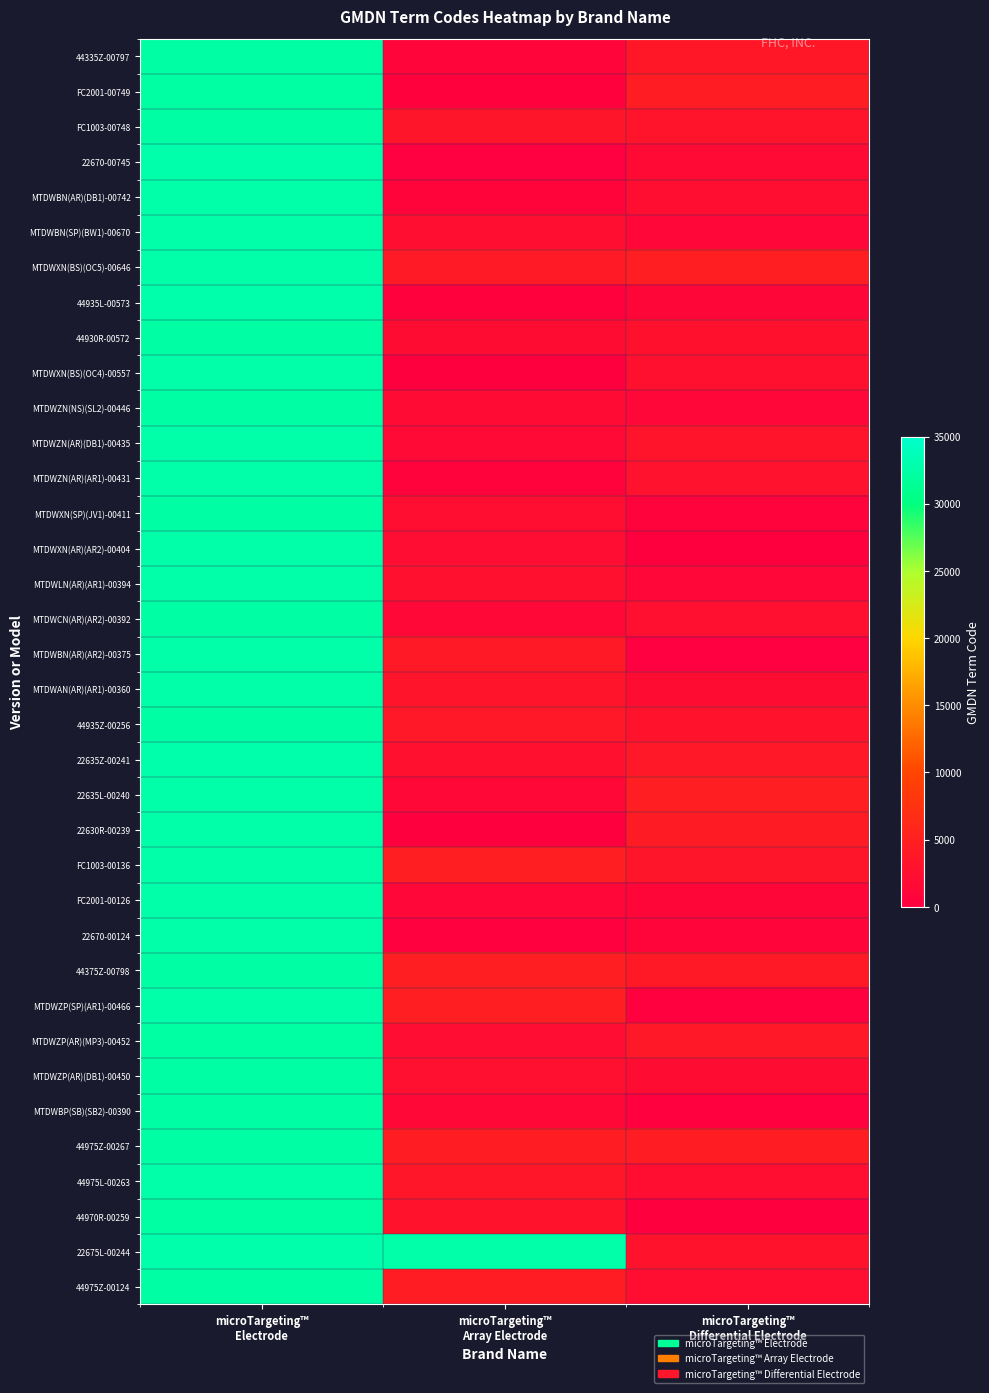

List the series in order of their peak value, highest first.

22635Z-00241, 22670-00745, 44935L-00573, 22675L-00244, MTDWZN(AR)(DB1)-00435, MTDWXN(AR)(AR2)-00404, MTDWXN(BS)(OC5)-00646, 22635L-00240, MTDWBN(AR)(DB1)-00742, MTDWZN(AR)(AR1)-00431, MTDWBN(SP)(BW1)-00670, MTDWXN(BS)(OC4)-00557, FC1003-00136, MTDWLN(AR)(AR1)-00394, MTDWBN(AR)(AR2)-00375, 44975L-00263, 22630R-00239, MTDWZP(SP)(AR1)-00466, FC2001-00126, MTDWAN(AR)(AR1)-00360, 22670-00124, 44930R-00572, MTDWXN(SP)(JV1)-00411, 44975Z-00267, MTDWBP(SB)(SB2)-00390, 44335Z-00797, MTDWCN(AR)(AR2)-00392, FC1003-00748, MTDWZP(AR)(DB1)-00450, 44375Z-00798, MTDWZN(NS)(SL2)-00446, 44935Z-00256, 44975Z-00124, MTDWZP(AR)(MP3)-00452, 44970R-00259, FC2001-00749